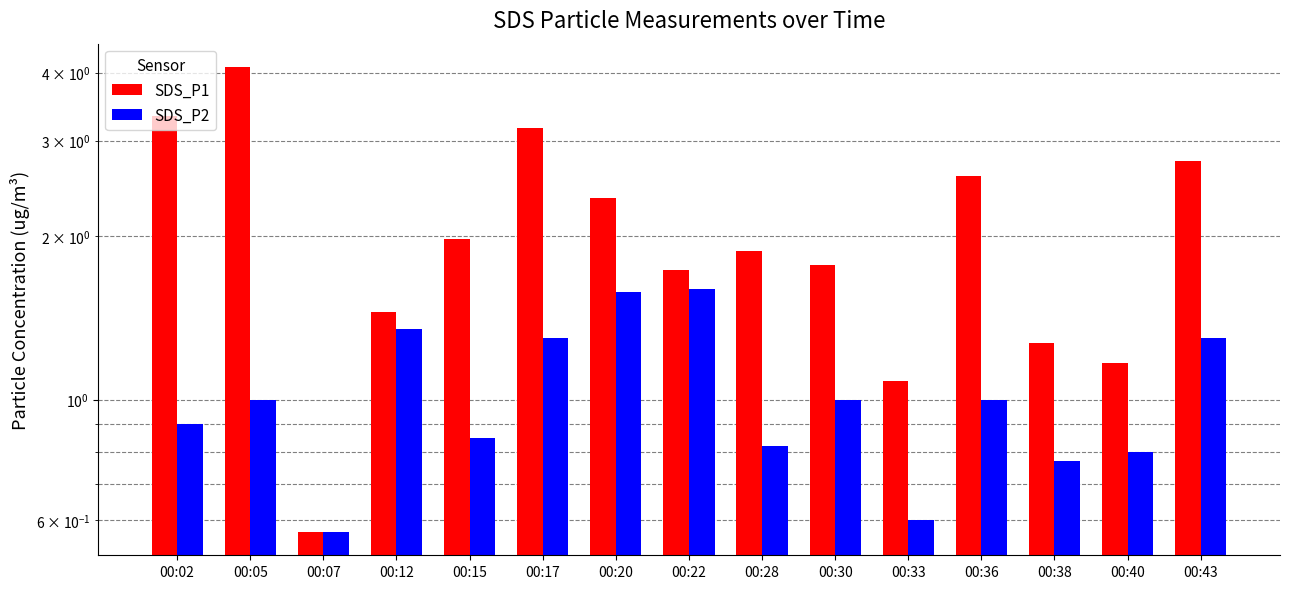

Which label corresponds to the largest value in the chart?

00:05